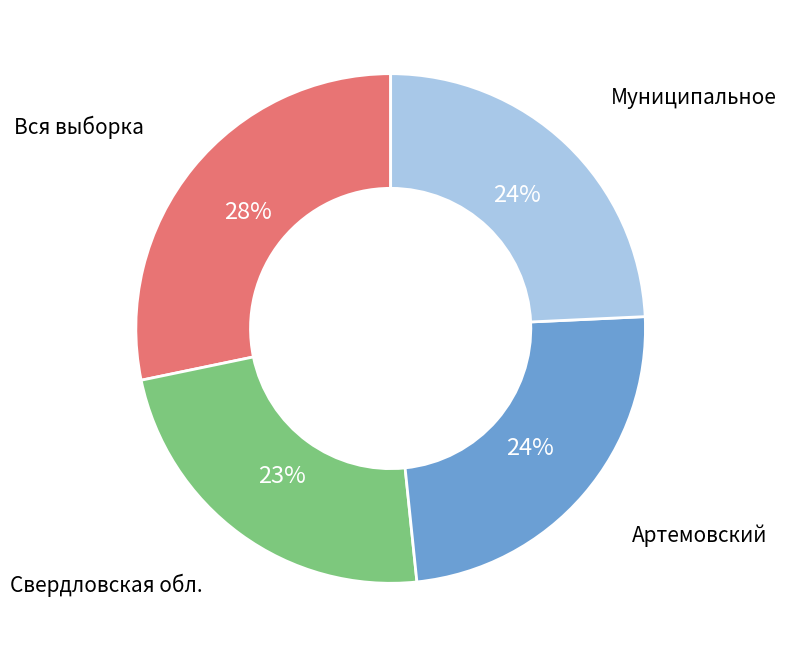

How many slices are in this pie chart?

4